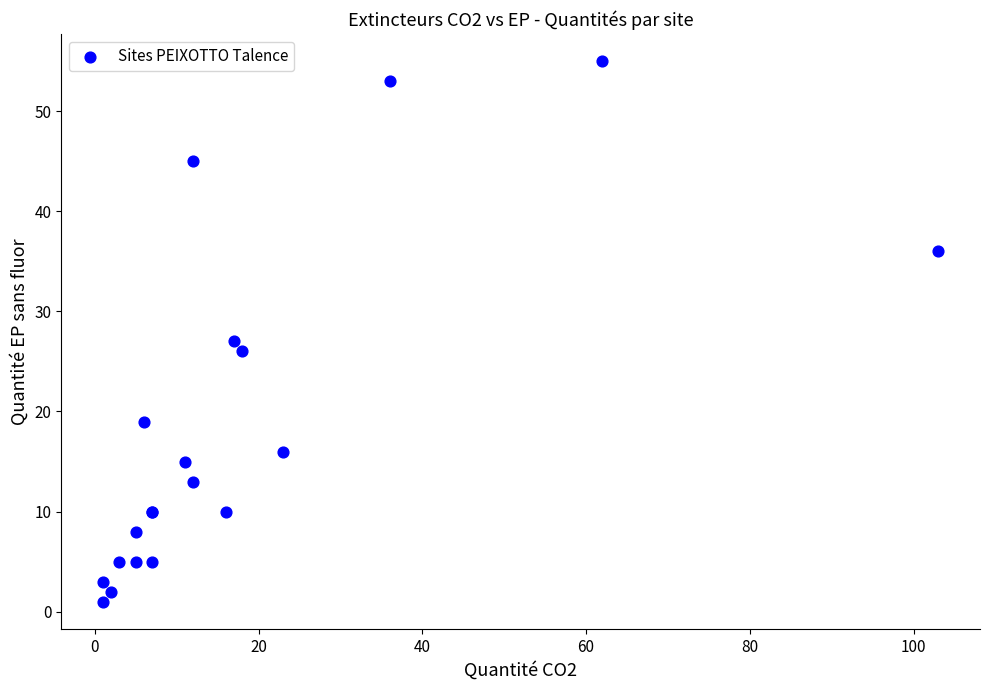

What Y value in the scatter plot is closest to 28?

27